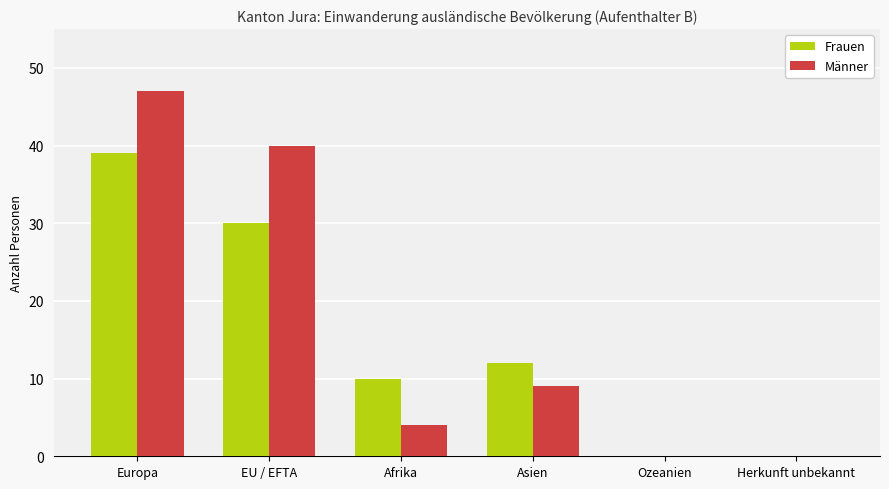

How many data points does each series have?

6